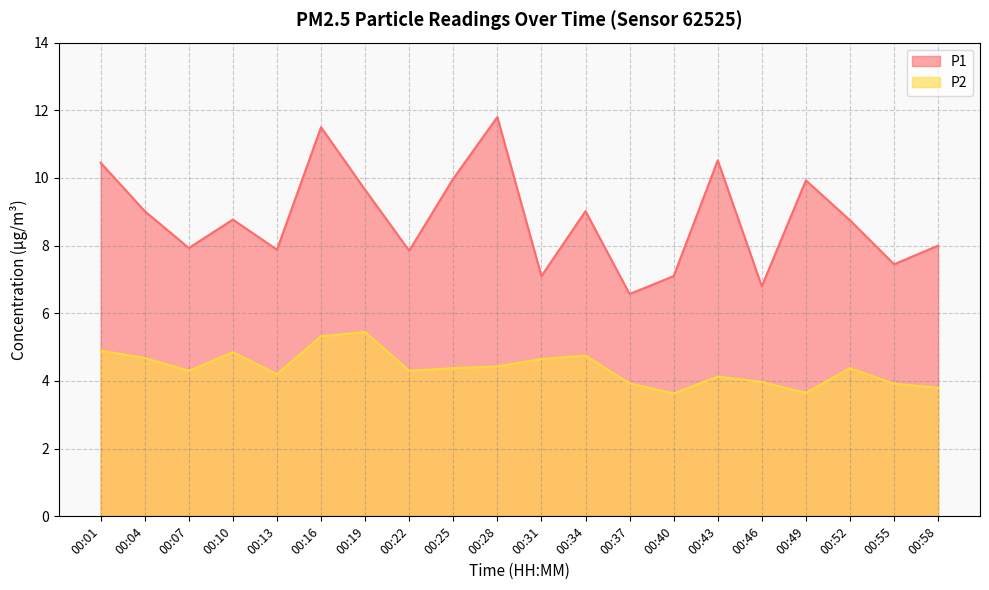

Reading left to right, extract all data points from this chart.

P1: 10.4	9.0	7.9	8.8	7.9	11.5	9.7	7.8	10.0	11.8	7.1	9.0	6.6	7.1	10.5	6.8	9.9	8.8	7.5	8.0
P2: 4.9	4.7	4.3	4.8	4.2	5.3	5.5	4.3	4.4	4.4	4.7	4.8	3.9	3.6	4.1	4.0	3.6	4.4	3.9	3.8